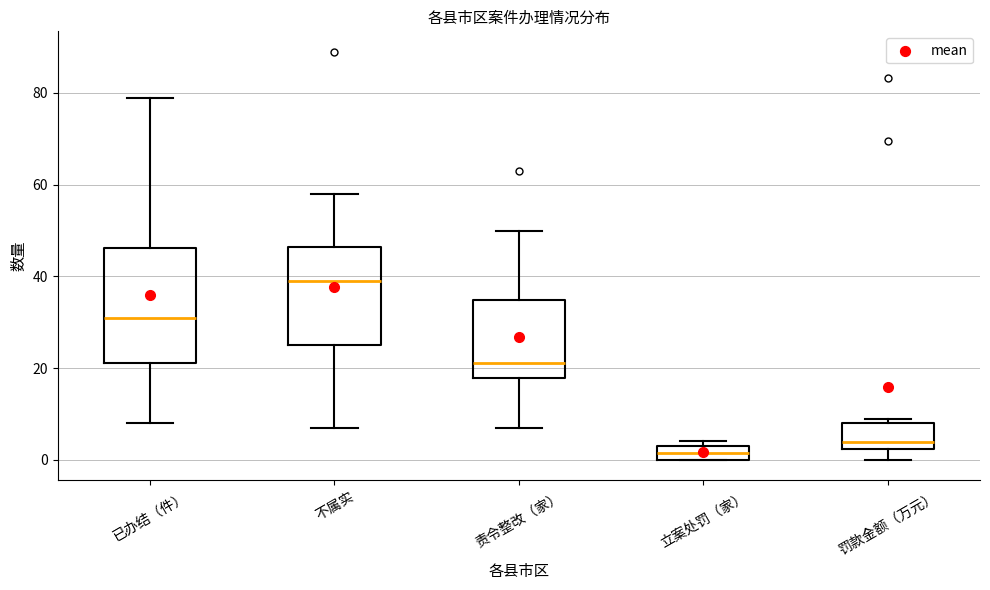

Which box's median line is the lowest?

立案处罚（家）